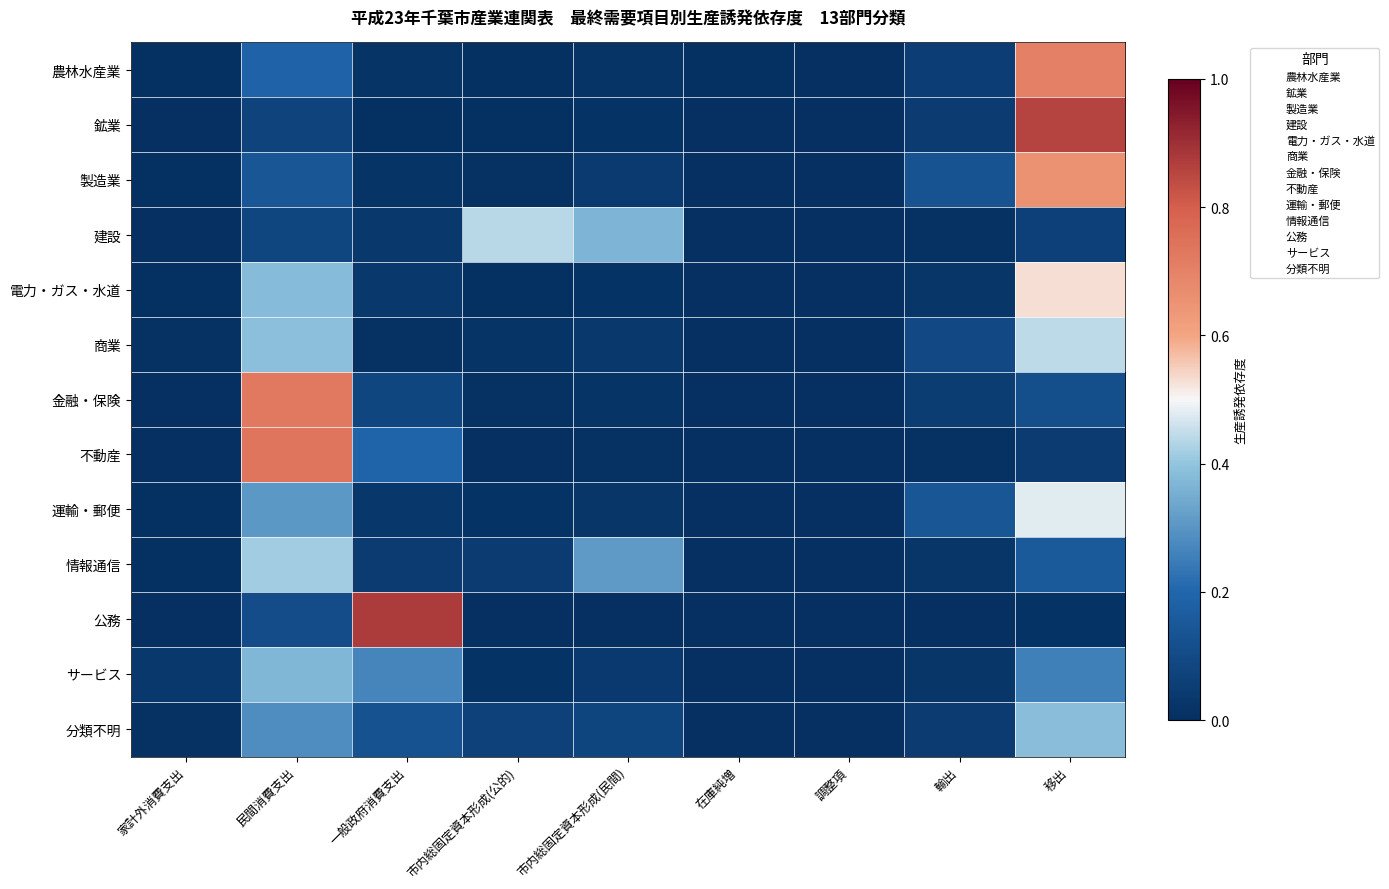

What is the spread (max minus min) of values at 民間消費支出?

0.7